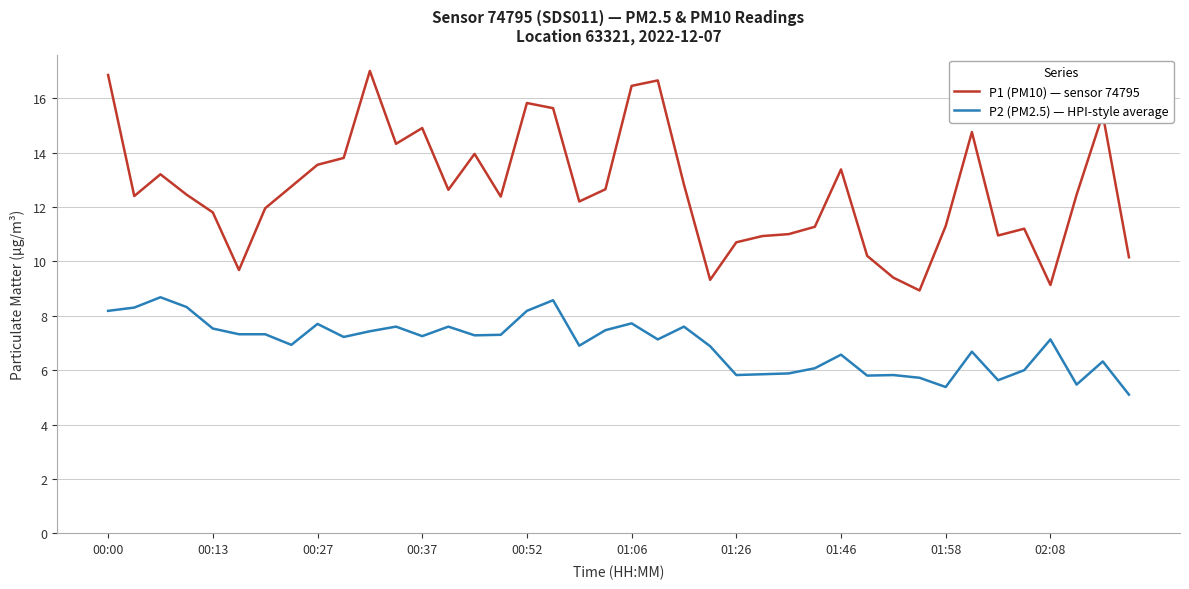

True or false: P1 (PM10) — sensor 74795 has more than 1 interior local peaks.

True